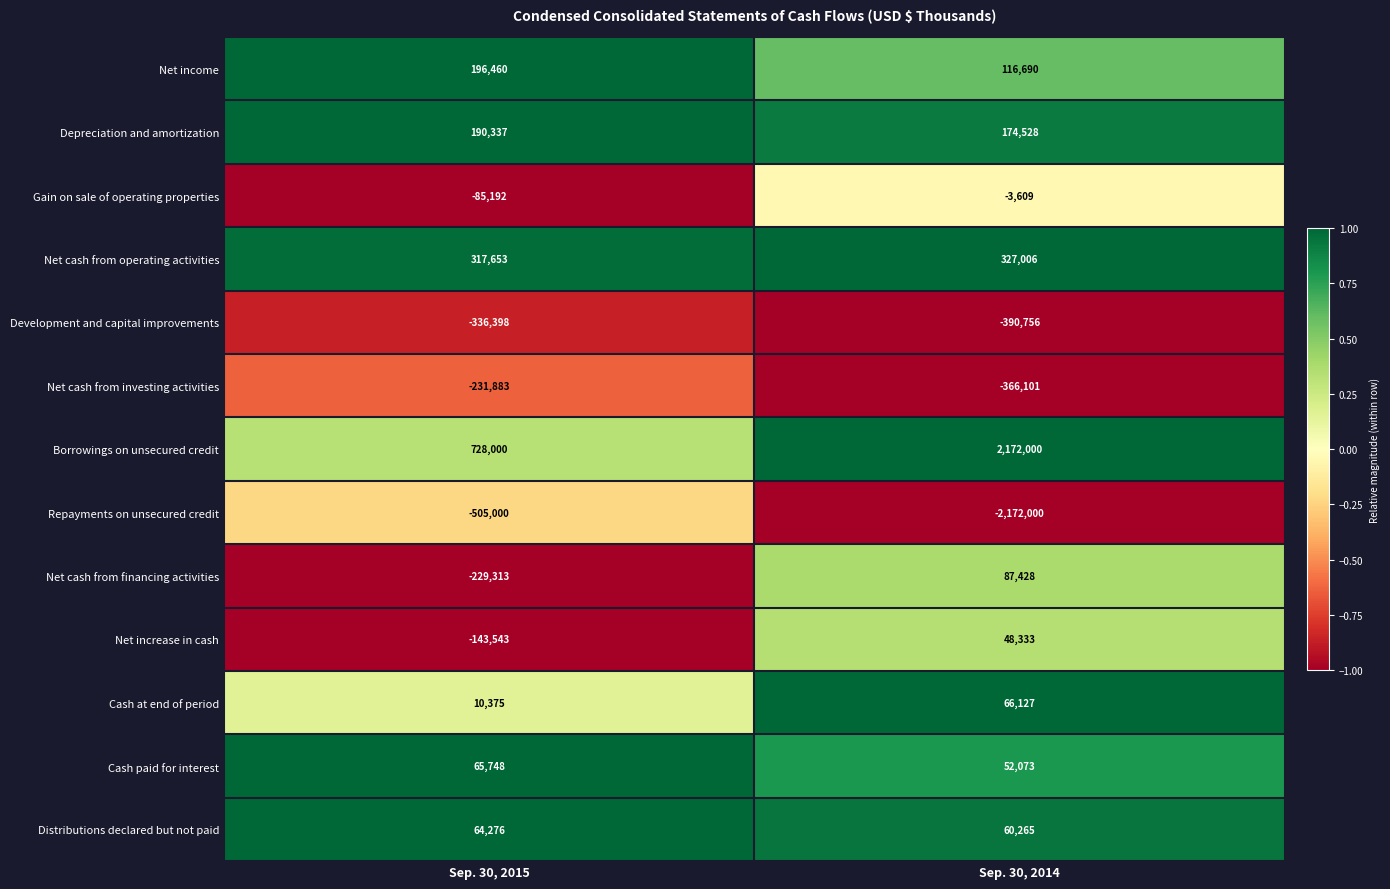

Reading right to left, what are all the values shown in this chart?

Net income: Sep. 30, 2014=116690	Sep. 30, 2015=196460
Depreciation and amortization: Sep. 30, 2014=174528	Sep. 30, 2015=190337
Gain on sale of operating properties: Sep. 30, 2014=-3609	Sep. 30, 2015=-85192
Net cash from operating activities: Sep. 30, 2014=327006	Sep. 30, 2015=317653
Development and capital improvements: Sep. 30, 2014=-390756	Sep. 30, 2015=-336398
Net cash from investing activities: Sep. 30, 2014=-366101	Sep. 30, 2015=-231883
Borrowings on unsecured credit: Sep. 30, 2014=2172000	Sep. 30, 2015=728000
Repayments on unsecured credit: Sep. 30, 2014=-2172000	Sep. 30, 2015=-505000
Net cash from financing activities: Sep. 30, 2014=87428	Sep. 30, 2015=-229313
Net increase in cash: Sep. 30, 2014=48333	Sep. 30, 2015=-143543
Cash at end of period: Sep. 30, 2014=66127	Sep. 30, 2015=10375
Cash paid for interest: Sep. 30, 2014=52073	Sep. 30, 2015=65748
Distributions declared but not paid: Sep. 30, 2014=60265	Sep. 30, 2015=64276